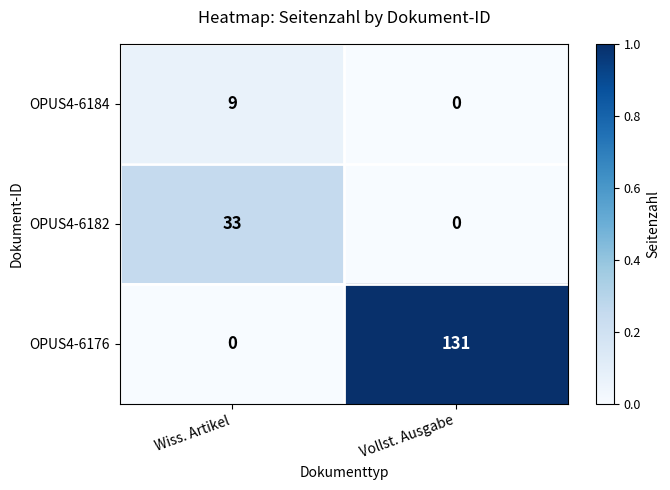

Which series has the largest range (max minus min)?

OPUS4-6176